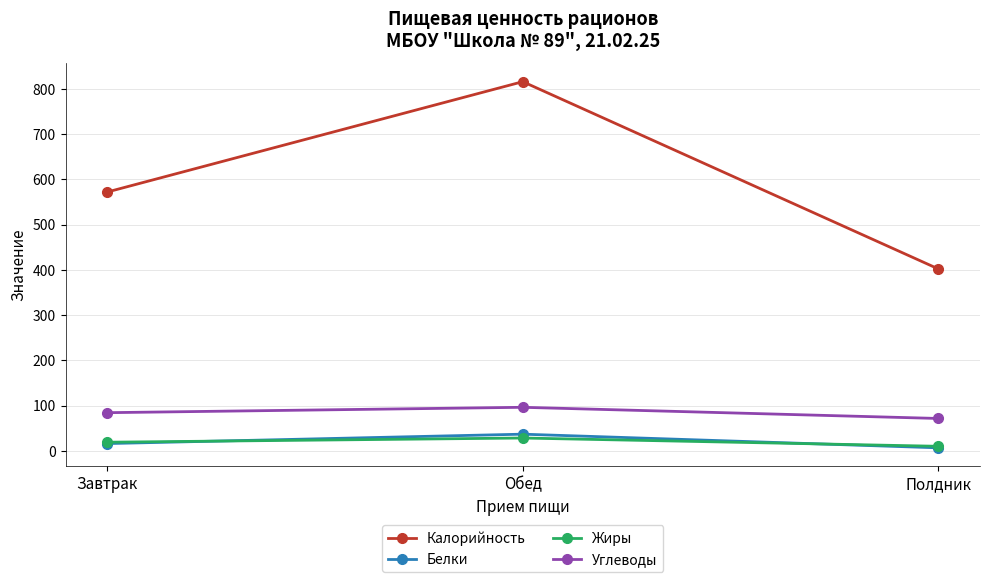

What is the lowest value of the Жиры series?

10.0